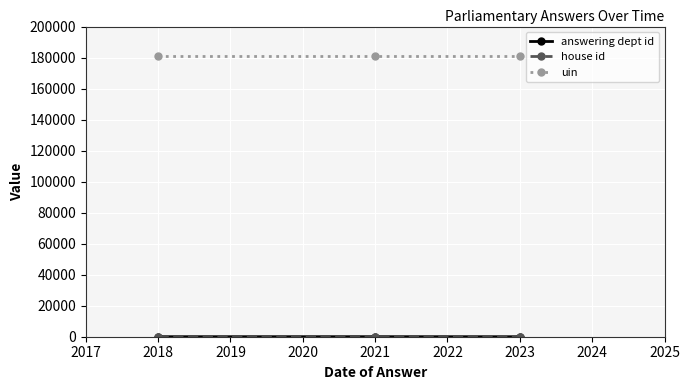

What is the maximum value shown in the chart?

181302